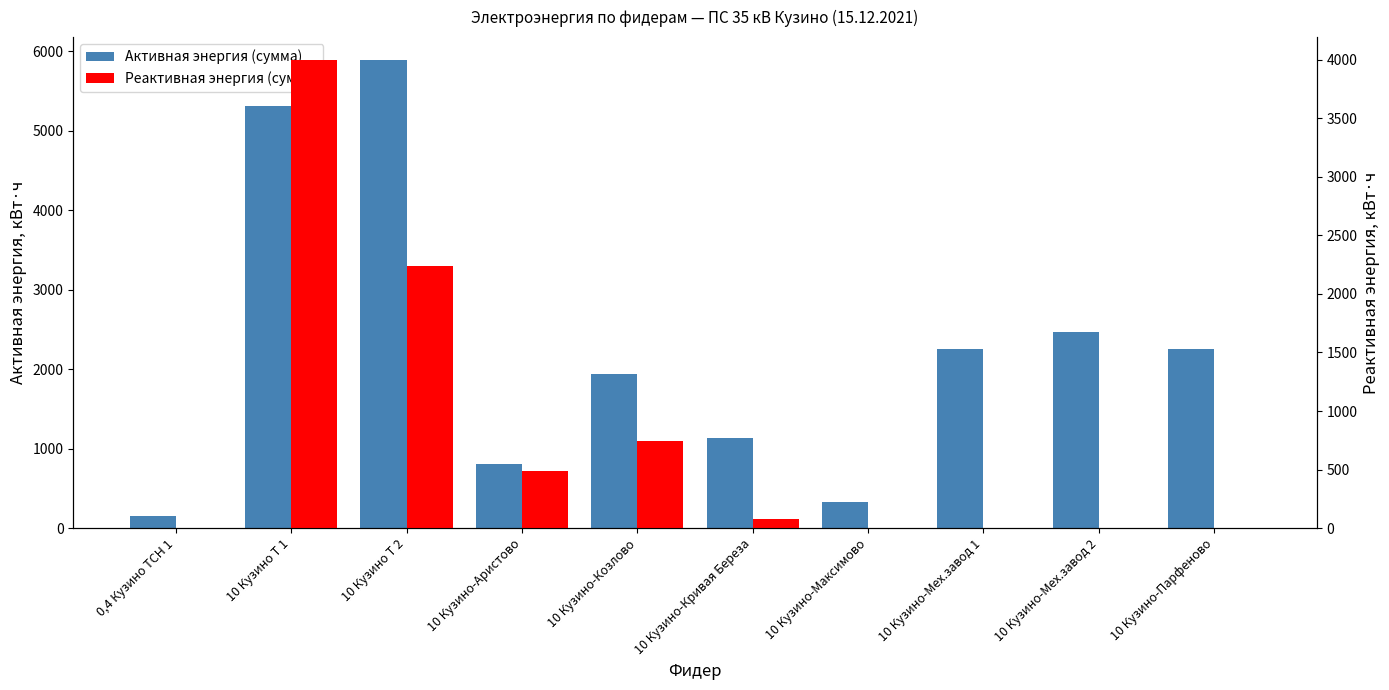

Rank the series at 10 Кузино-Парфеново from highest to lowest value.

Активная энергия (сумма), Реактивная энергия (сумма)